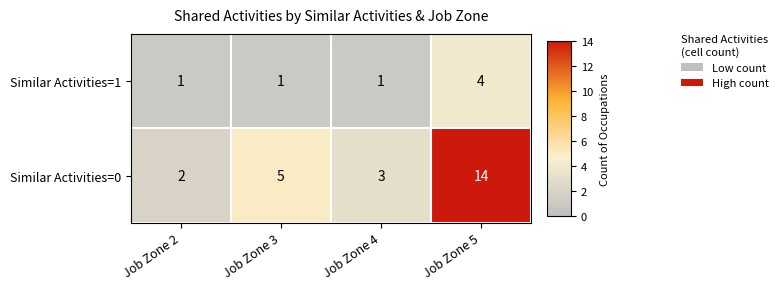

At Job Zone 5, list the series in order from smallest to largest.

Similar Activities=1, Similar Activities=0